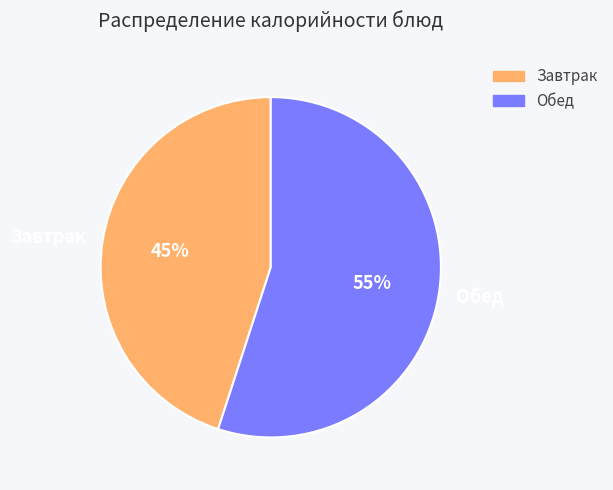

What is the ratio of the value at Обед to the value at Завтрак?

1.2